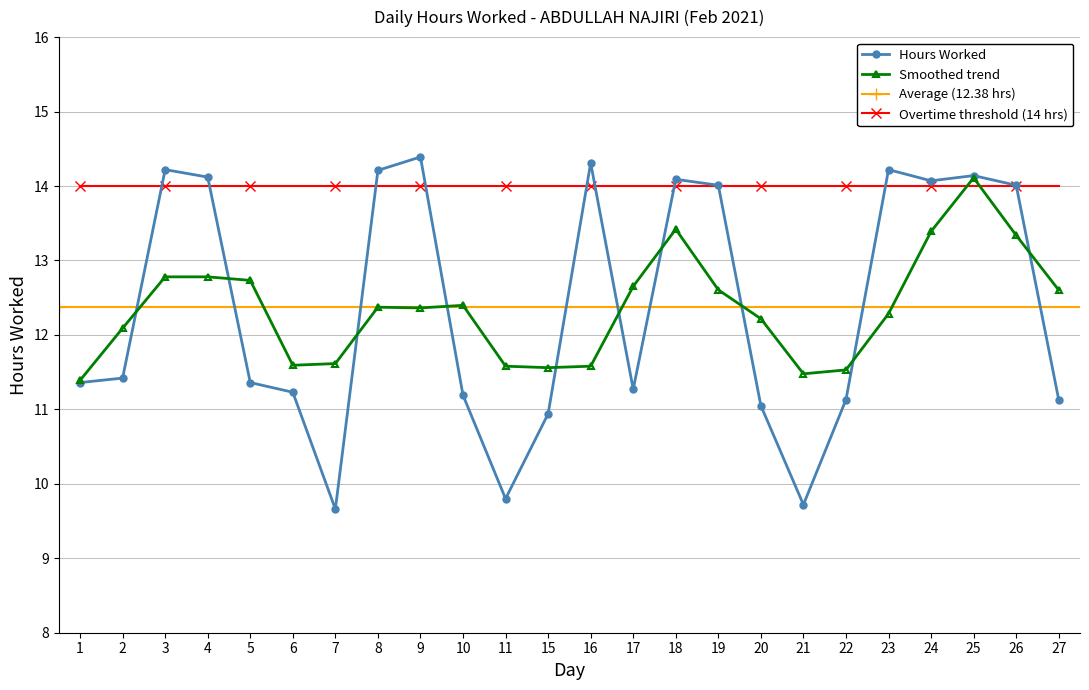

Reading right to left, extract all data points from this chart.

27=11.1	26=14.0	25=14.1	24=14.1	23=14.2	22=11.1	21=9.7	20=11.1	19=14.0	18=14.1	17=11.3	16=14.3	15=10.9	11=9.8	10=11.2	9=14.4	8=14.2	7=9.7	6=11.2	5=11.4	4=14.1	3=14.2	2=11.4	1=11.4